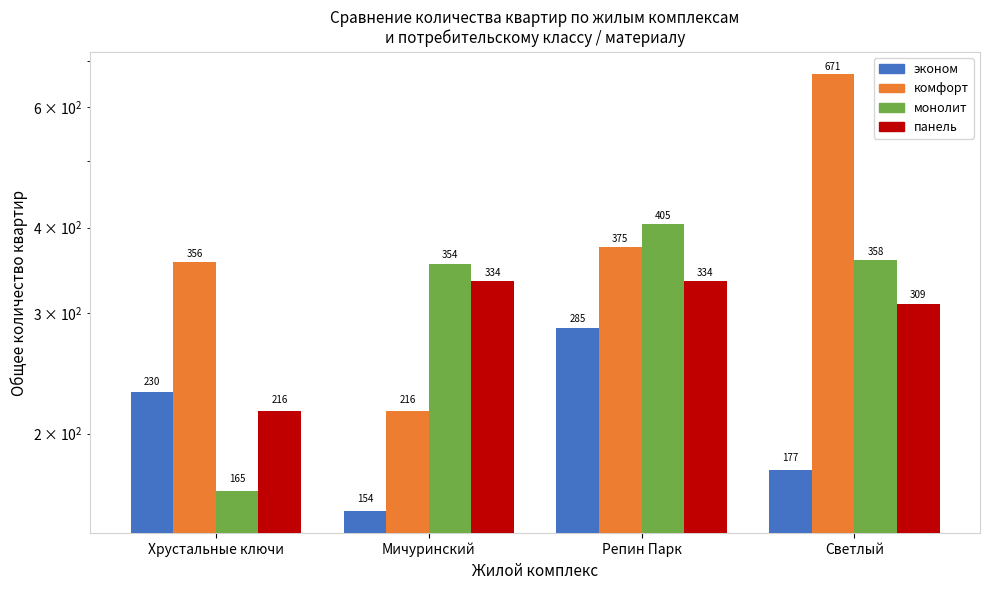

What is the sum of the эконом values at Хрустальные ключи and Светлый?

407